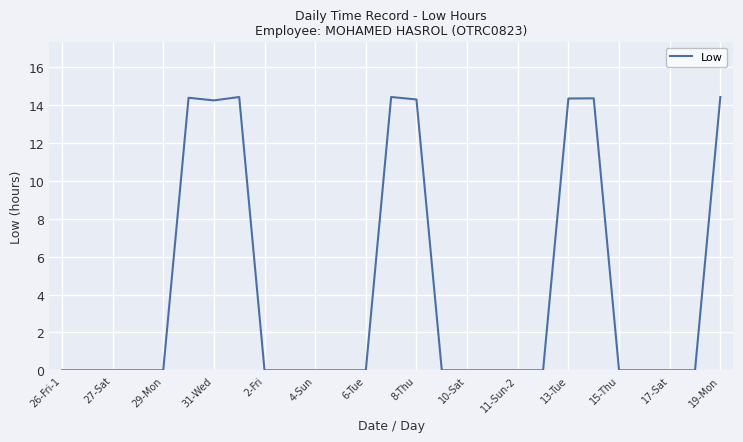

What is the difference between the maximum and minimum values?

14.4